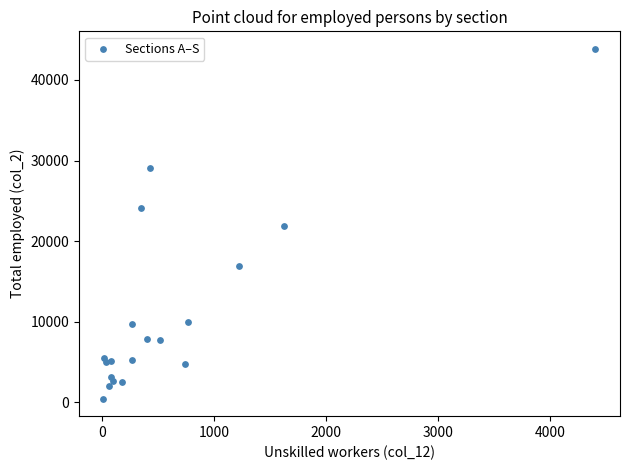

What is the range of Y values (max minus min)?

43404